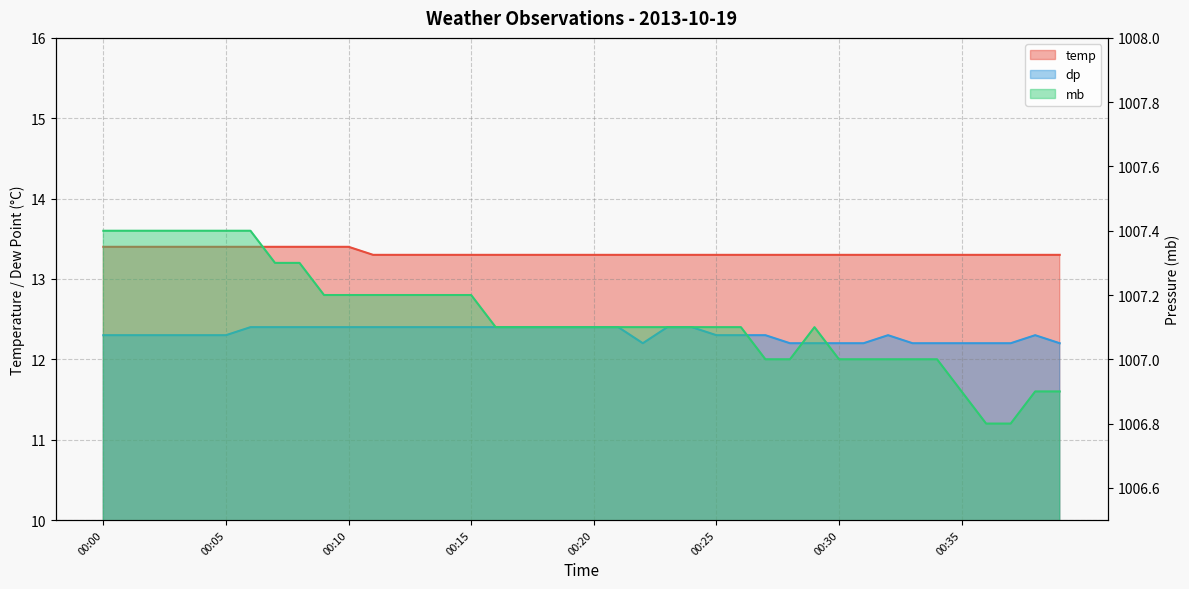

Which series has the widest spread of values?

mb